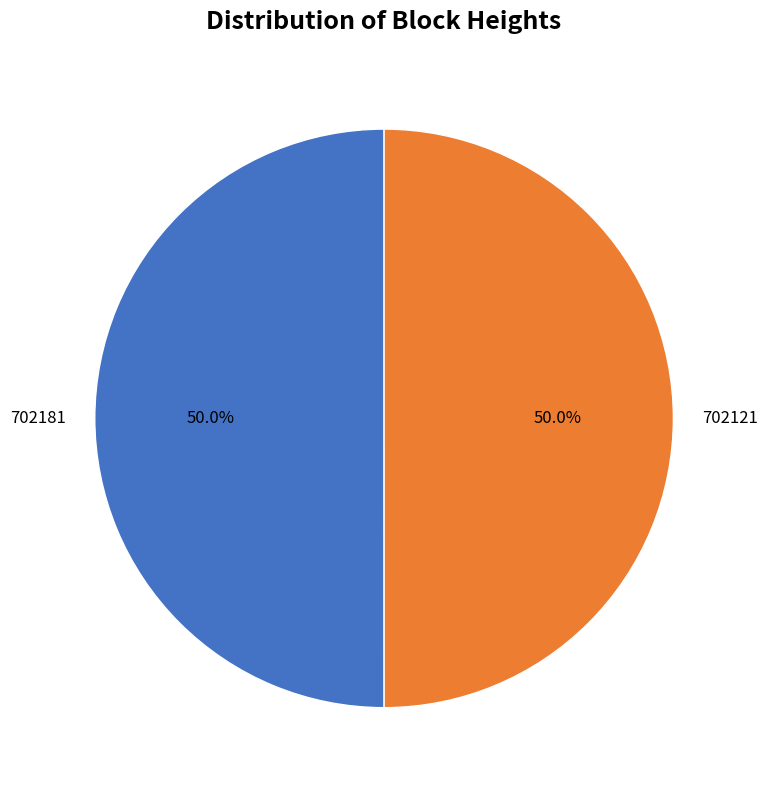

Count the number of slices in the pie.

2